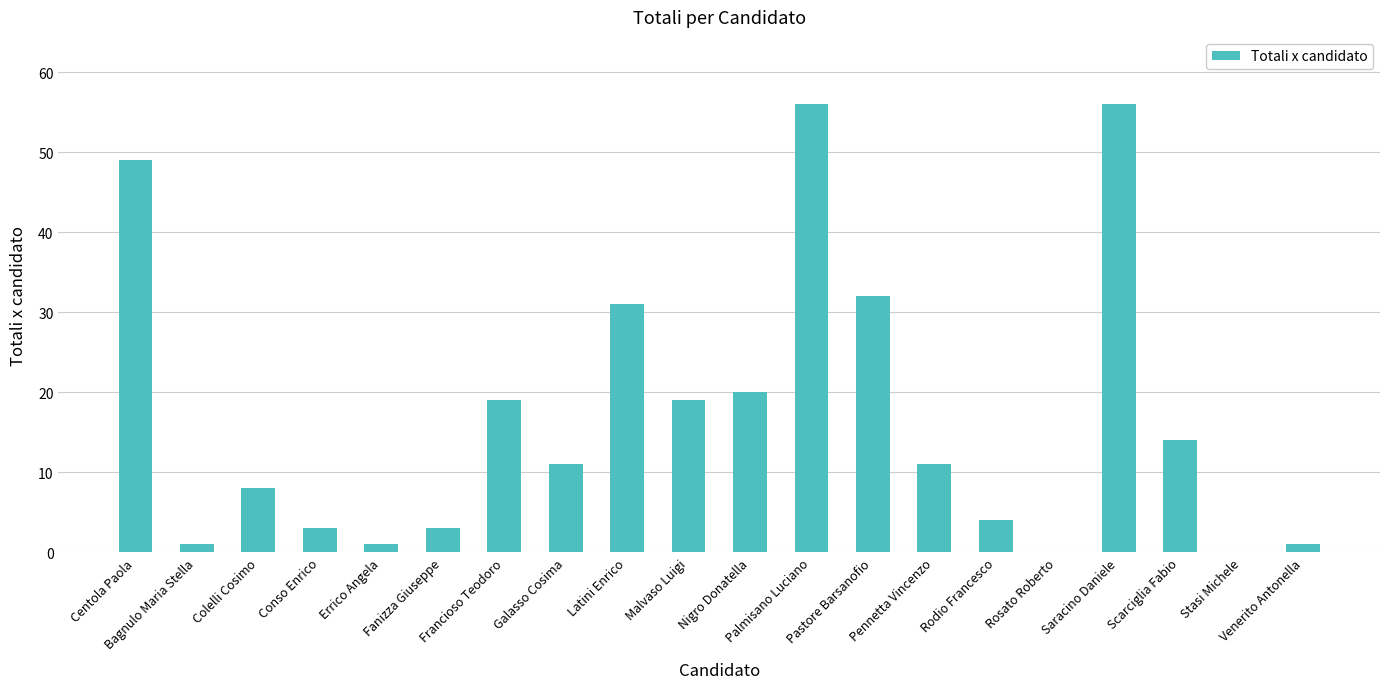

What is the greatest value displayed?

56